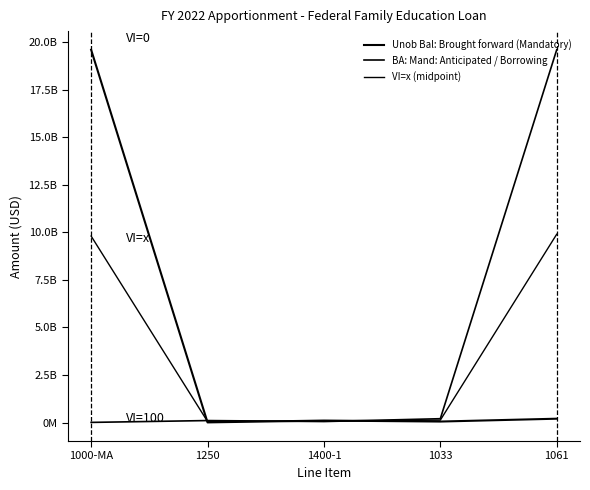

Which series has the largest total across all categories?

Unob Bal: Brought forward (Mandatory)